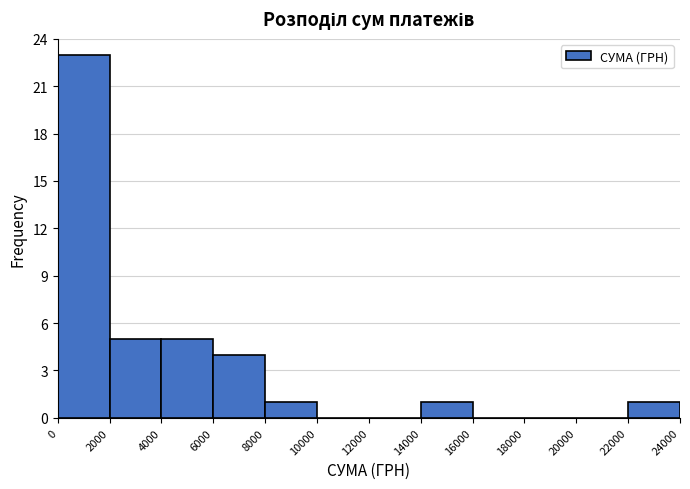

Reading left to right, transcribe this chart: for each bar, give the range it covers on the x-axis and its height. The values are not printed on the chart, so give them approximately, as read against the axis.

0 to 2000: 23
2000 to 4000: 5
4000 to 6000: 5
6000 to 8000: 4
8000 to 10000: 1
10000 to 12000: 0
12000 to 14000: 0
14000 to 16000: 1
16000 to 18000: 0
18000 to 20000: 0
20000 to 22000: 0
22000 to 24000: 1